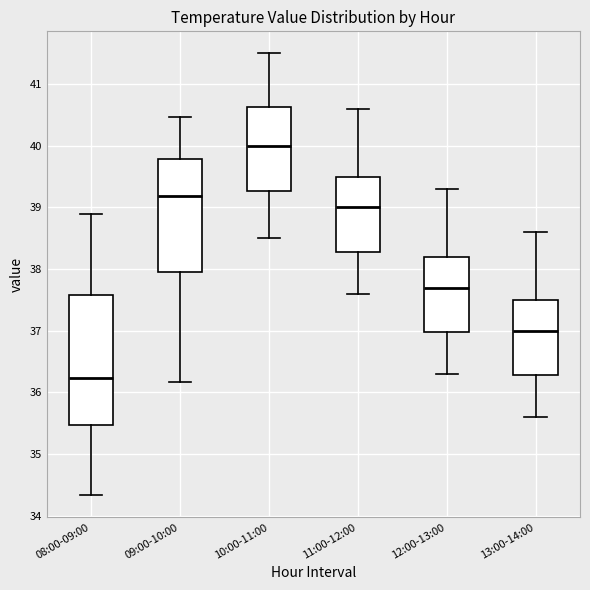

Reading left to right, transcribe this box plot: for each box, give where its median line is, the range the box spans, and where its two whiskers end, as read against the y-axis. The values are not printed on the chart, so give them approximately, as read against the axis.

08:00-09:00: median 36.2, box 35.5 to 37.6, whiskers 34.3 to 38.9
09:00-10:00: median 39.2, box 38.0 to 39.8, whiskers 36.2 to 40.5
10:00-11:00: median 40.0, box 39.3 to 40.6, whiskers 38.5 to 41.5
11:00-12:00: median 39.0, box 38.3 to 39.5, whiskers 37.6 to 40.6
12:00-13:00: median 37.7, box 37.0 to 38.2, whiskers 36.3 to 39.3
13:00-14:00: median 37.0, box 36.3 to 37.5, whiskers 35.6 to 38.6